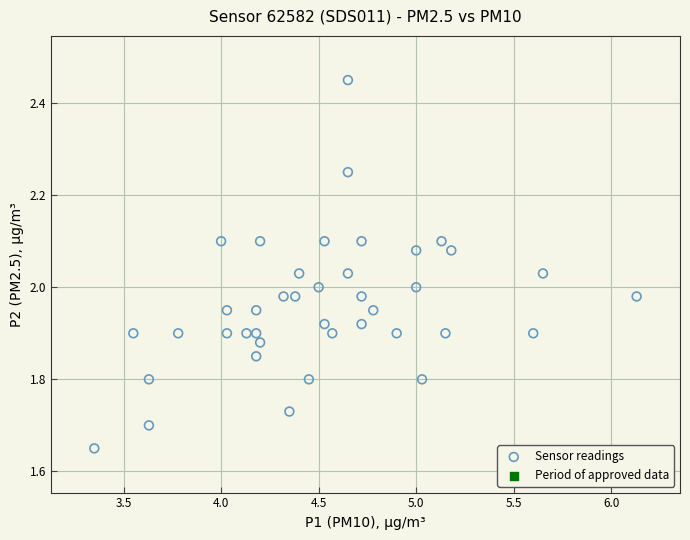

What is the range of X values (max minus min)?

2.8